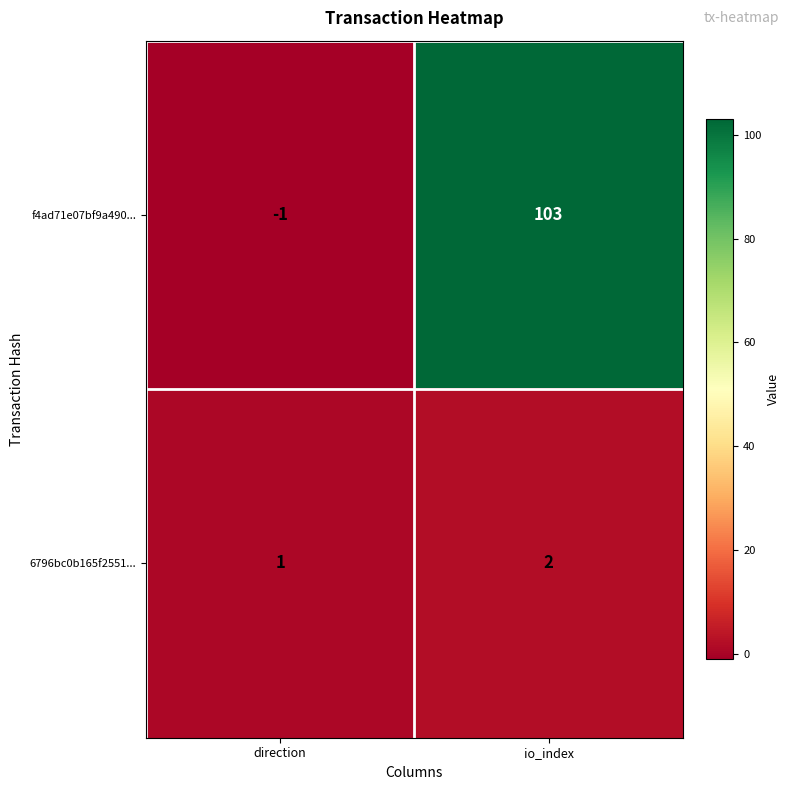

Reading left to right, list all the values displayed in this chart.

f4ad71e07bf9a490...: direction=-1	io_index=103
6796bc0b165f2551...: direction=1	io_index=2